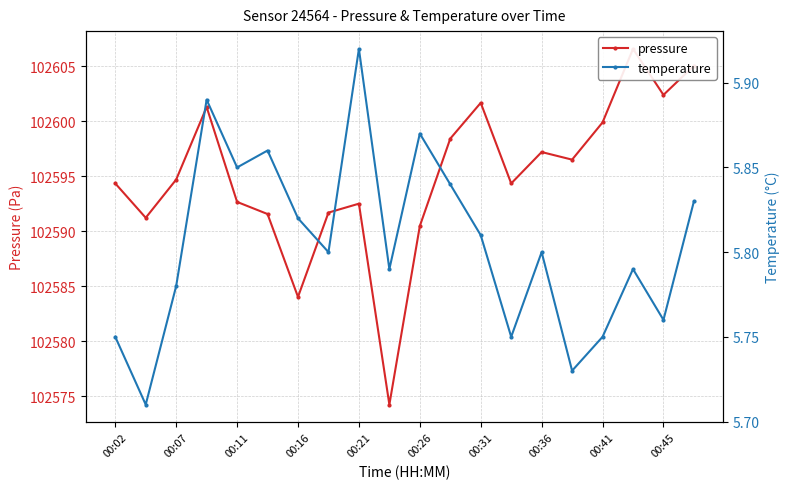

True or false: pressure has more than 2 points higher than both neighbors.

True